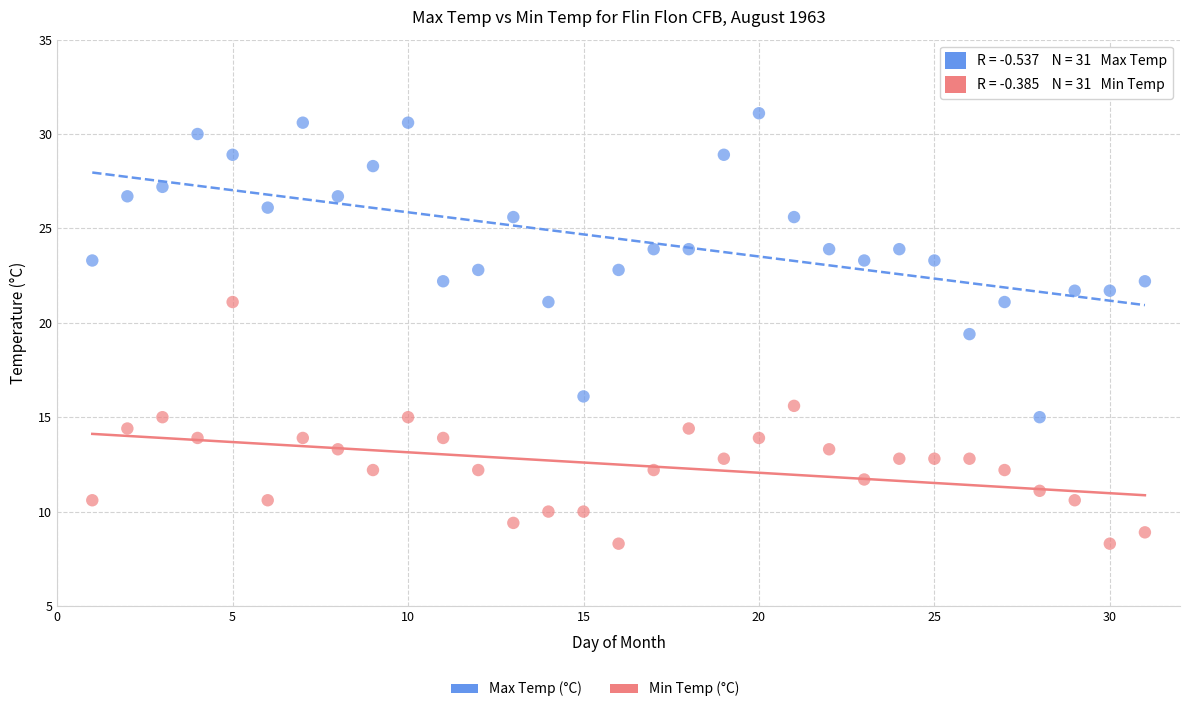

Which series reaches the maximum Y coordinate?

Max Temp (°C)